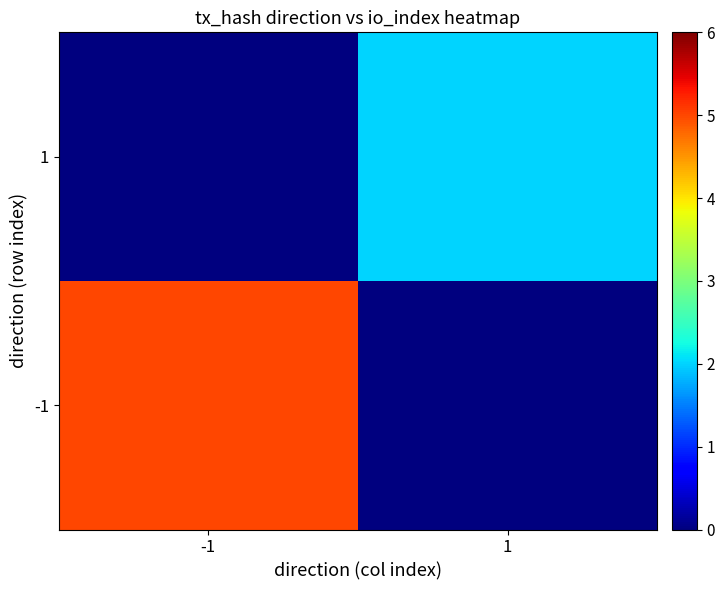

At 1, list the series in order from largest to smallest.

1, -1